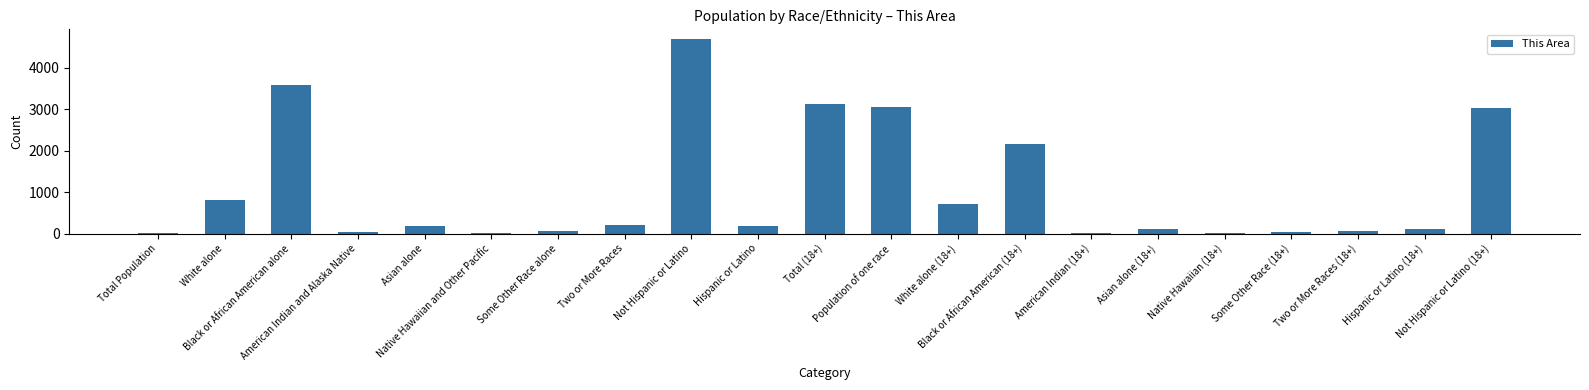

Approximately how many times larger is the value at Asian alone compared to Native Hawaiian and Other Pacific?

91.0